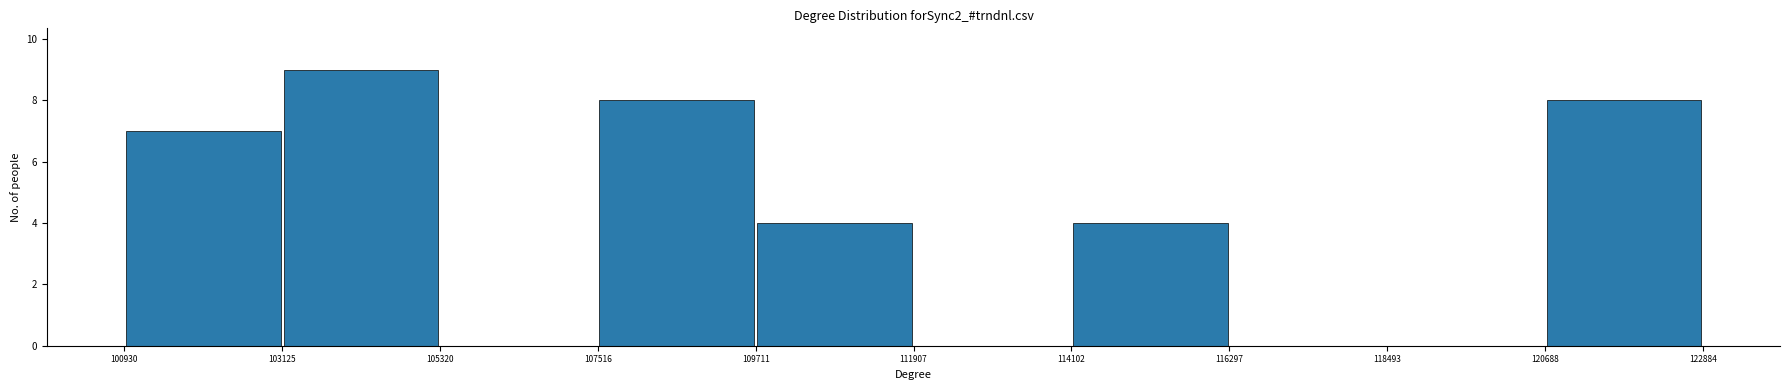

Reading left to right, list every bar in this chart as the range it spans on the x-axis followed by its height. The values are not printed on the chart, so give them approximately, as read against the axis.

100930 to 103125: 7
103125 to 105320: 9
105320 to 107516: 0
107516 to 109711: 8
109711 to 111907: 4
111907 to 114102: 0
114102 to 116297: 4
116297 to 118493: 0
118493 to 120688: 0
120688 to 122884: 8